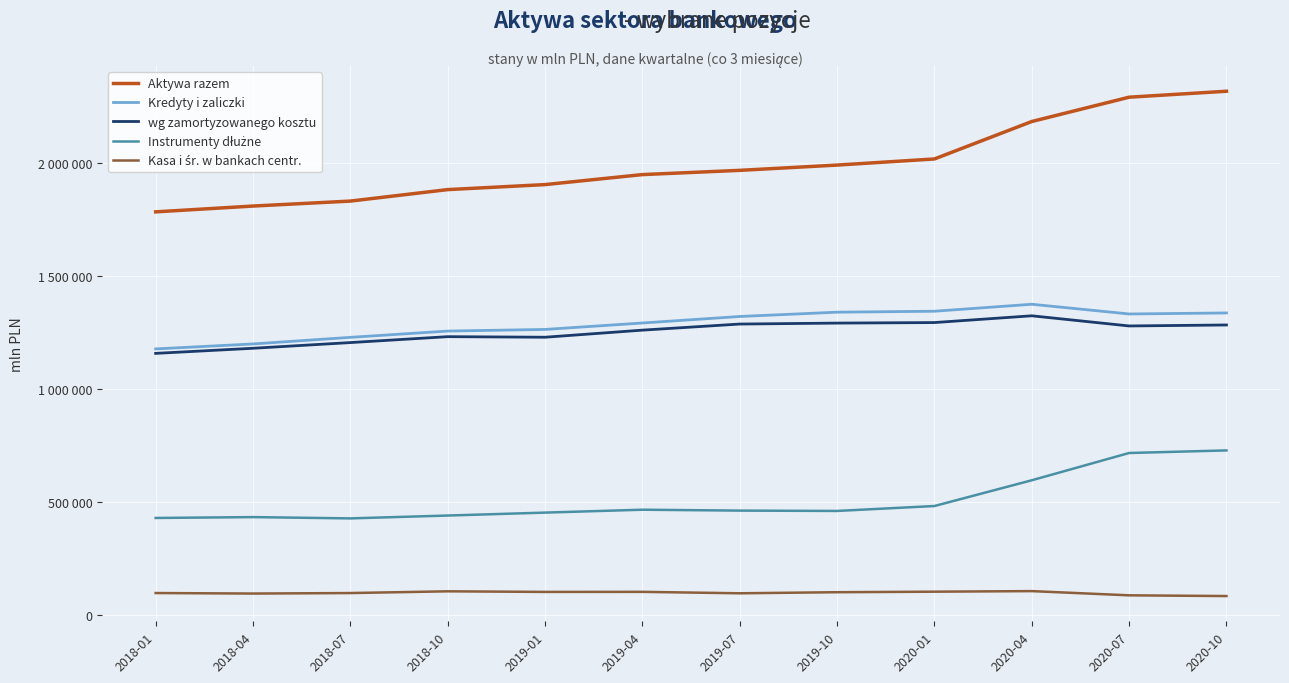

What is the difference between the second highest and minimum values in the Kasa i śr. w bankach centr. series?

20938